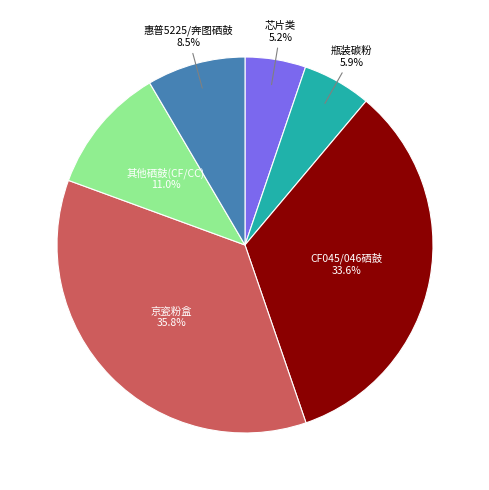

Does any single category account for the majority?

No